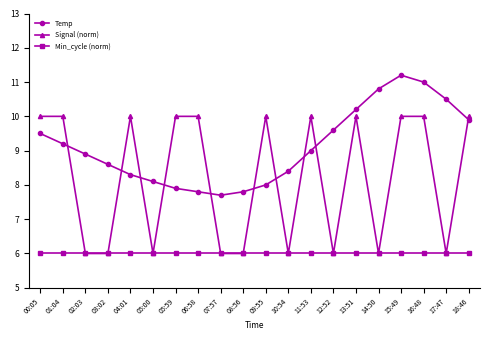

What is the total value across all series at 13:51?

26.2